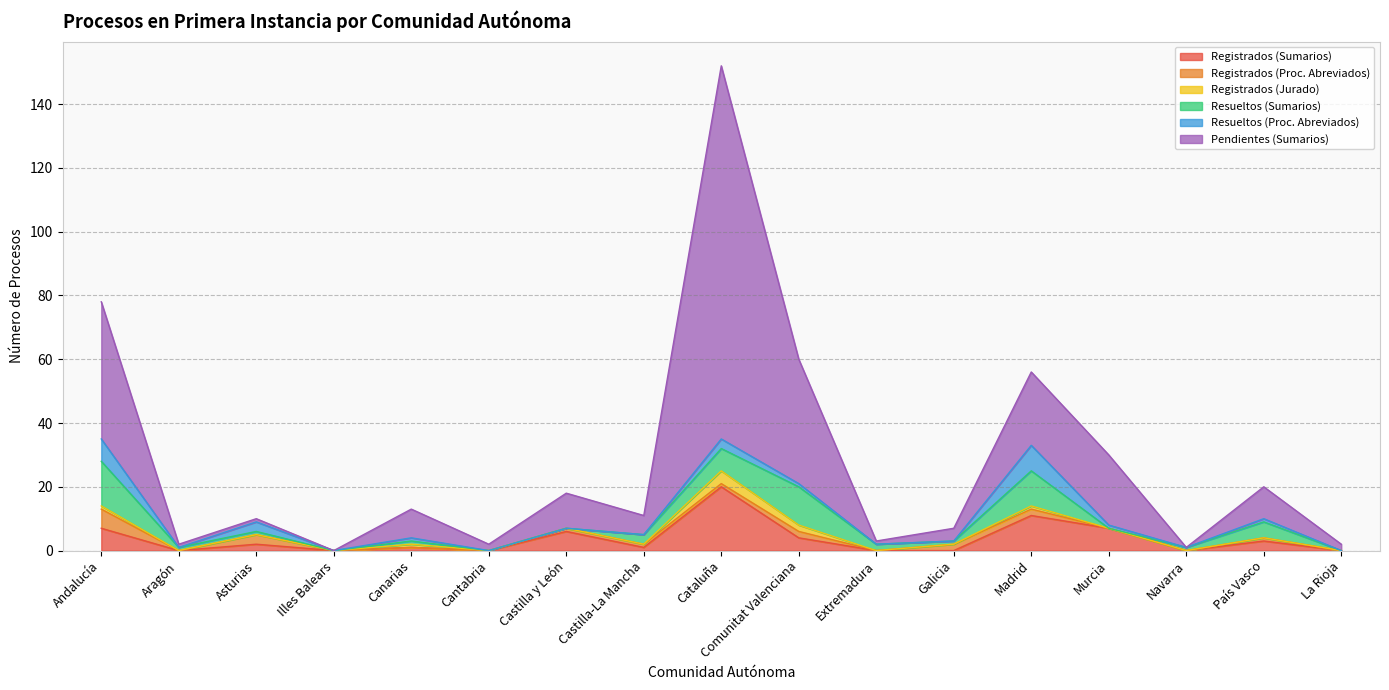

Reading left to right, extract all data points from this chart.

Registrados (Sumarios): 7	0	2	0	1	0	6	1	20	4	0	0	11	7	0	3	0
Registrados (Proc. Abreviados): 6	0	3	0	0	0	1	1	1	2	0	2	2	0	0	1	0
Registrados (Jurado): 1	0	0	0	1	0	0	0	4	2	0	0	1	0	0	0	0
Resueltos (Sumarios): 14	1	1	0	1	0	0	3	7	12	2	1	11	0	1	5	0
Resueltos (Proc. Abreviados): 7	0	3	0	1	0	0	0	3	1	0	0	8	1	0	1	0
Pendientes (Sumarios): 43	1	1	0	9	2	11	6	117	39	1	4	23	22	0	10	2